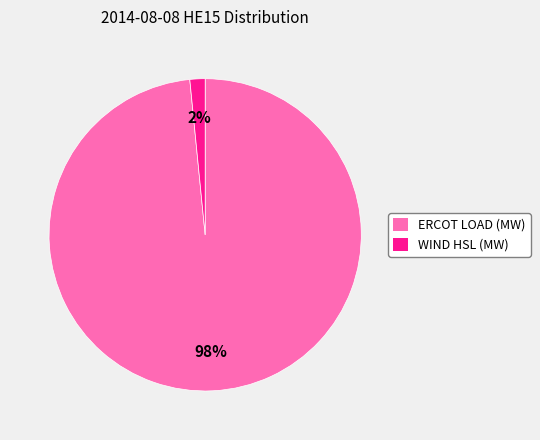

The ERCOT LOAD (MW) slice represents 98% of the pie. True or false?

True